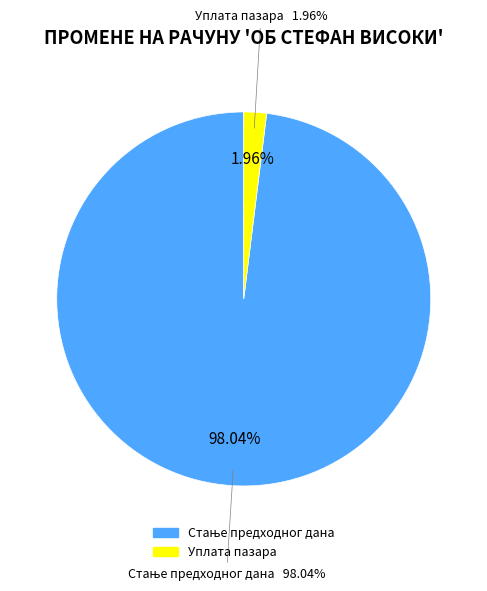

To the nearest percent, what is the average slice percentage?

50%